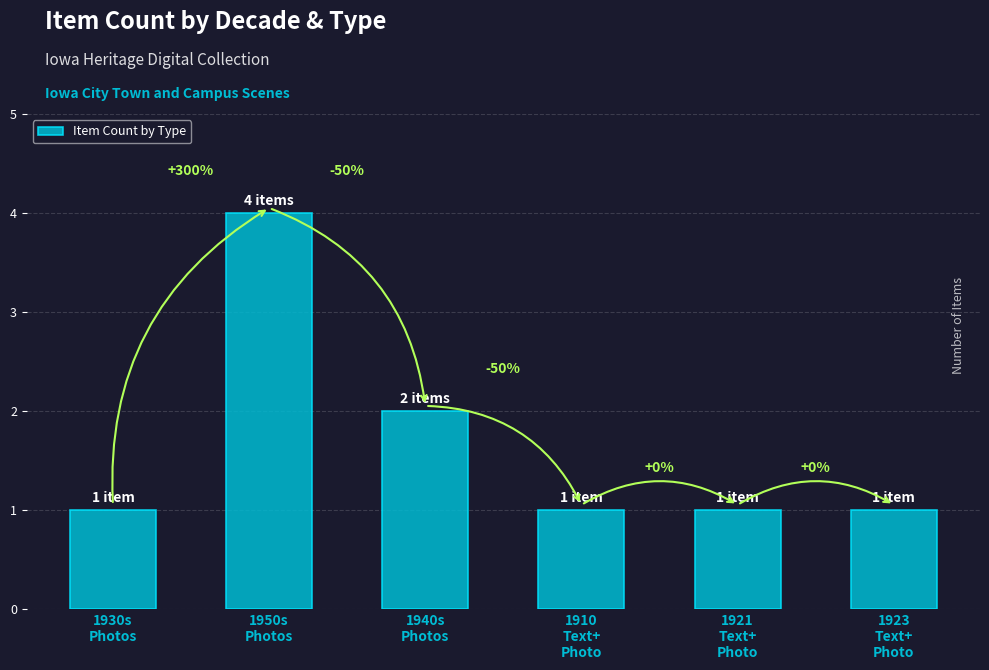

What is the minimum value shown in the chart?

1